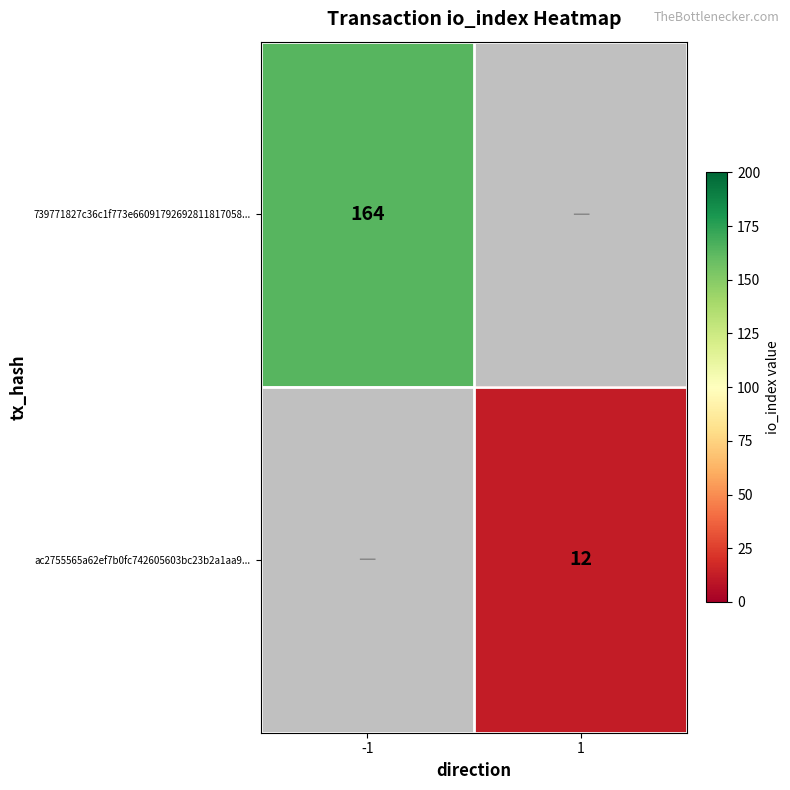

The 739771827c36c1f773e66091792692811817058... series shows 286 at -1. True or false?

False